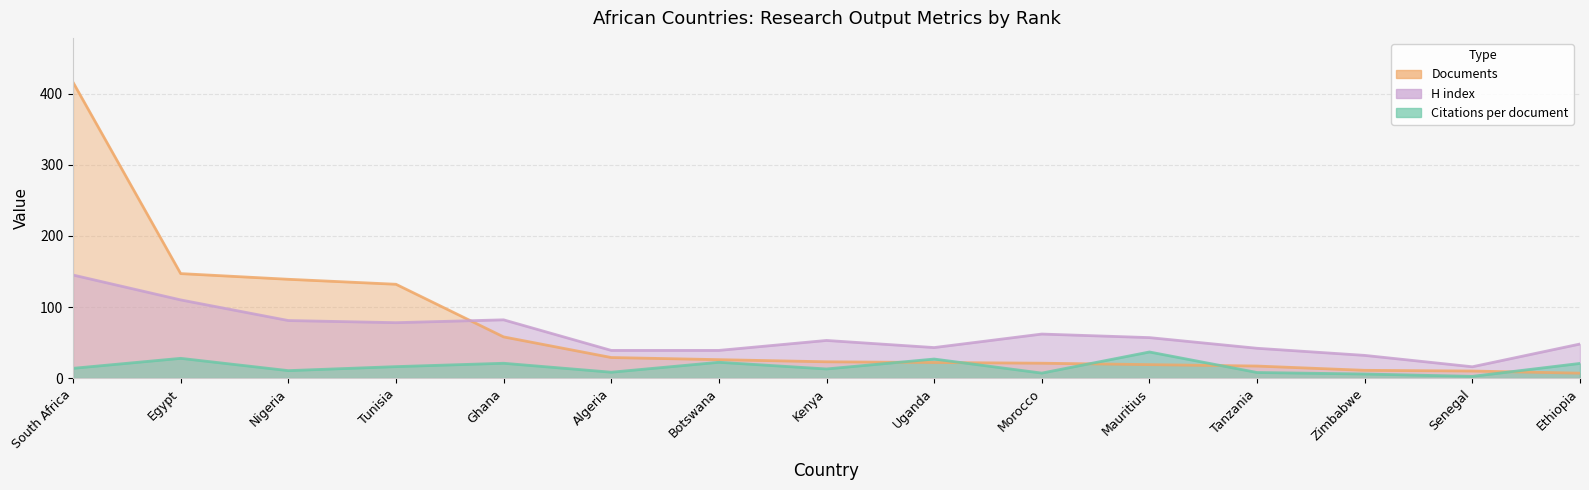

Read the H index value at Nigeria.

81.0